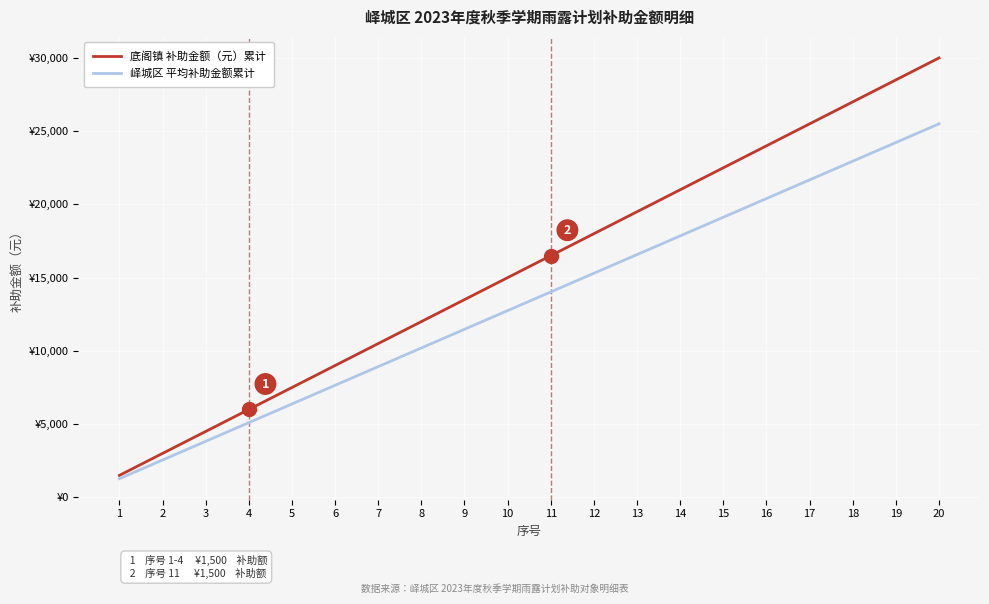

Is this an area chart (filled region under the line)?

No